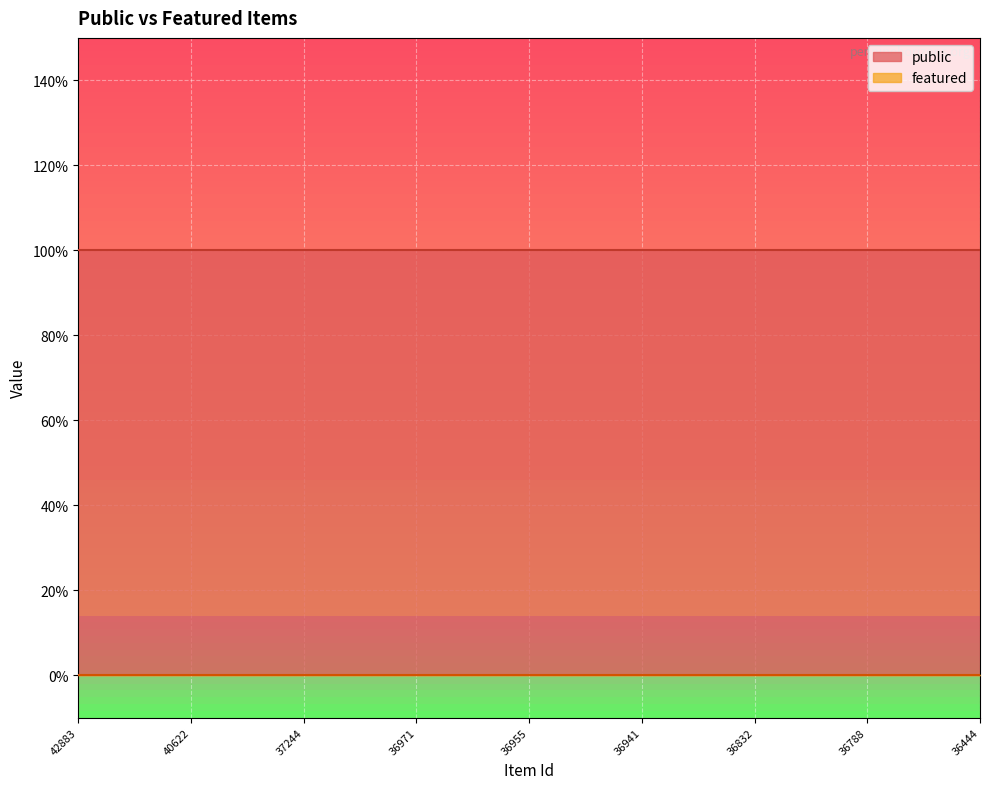

How many lines are shown in the chart?

2